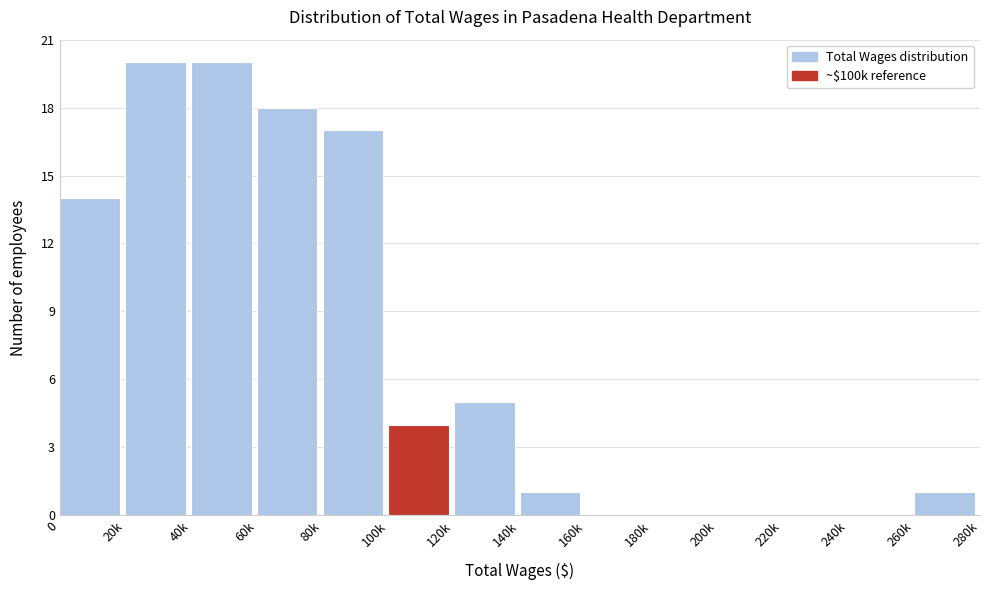

Reading left to right, what are all the values shown in this chart?

0=14	20k=20	40k=20	60k=18	80k=17	100k=4	120k=5	140k=1	160k=0	180k=0	200k=0	220k=0	240k=0	260k=1